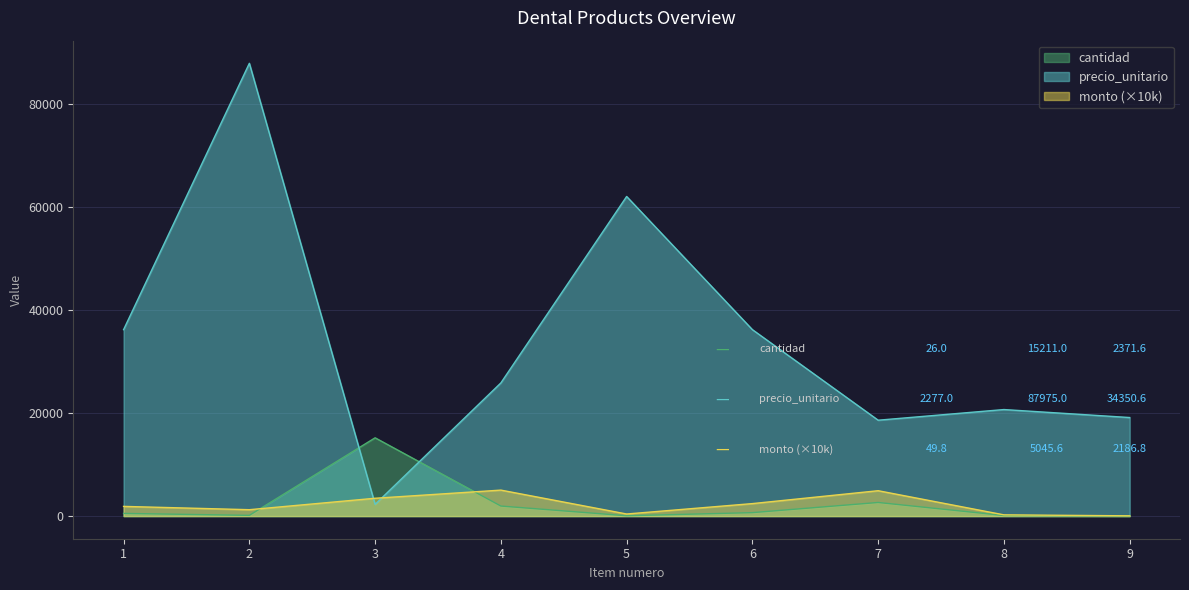

Does the chart display data point markers on the line(s)?

No